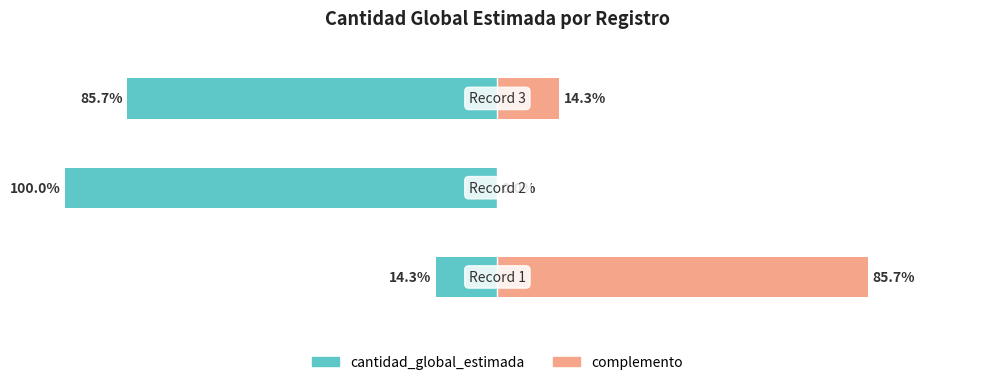

How many bars are there in total?

6